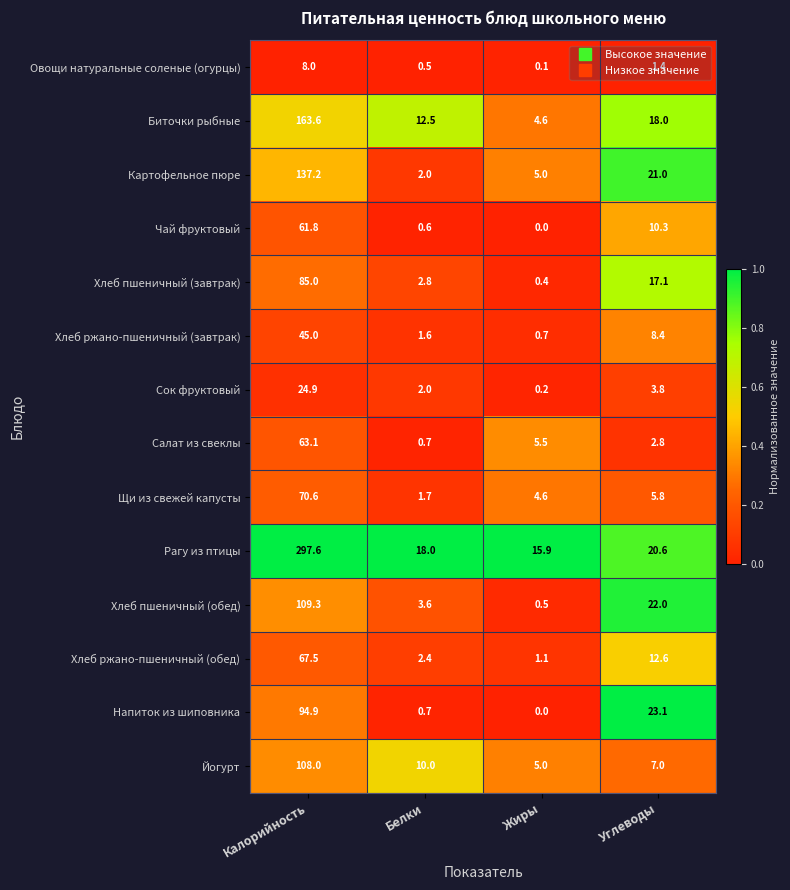

Where is Йогурт nearest to the value 56?

Белки